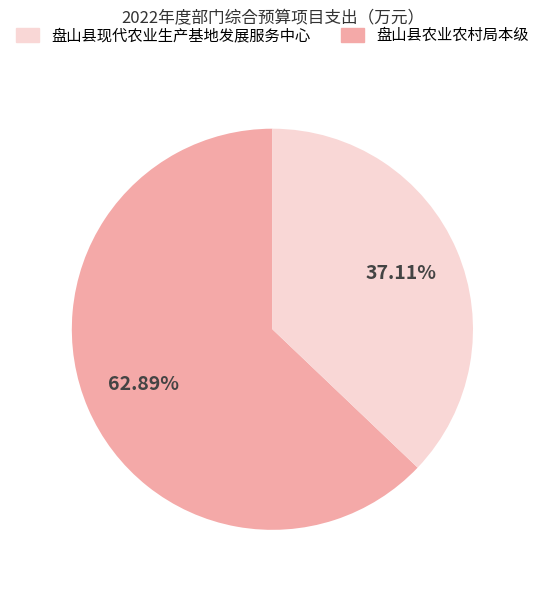

Is there a majority slice in this chart?

Yes